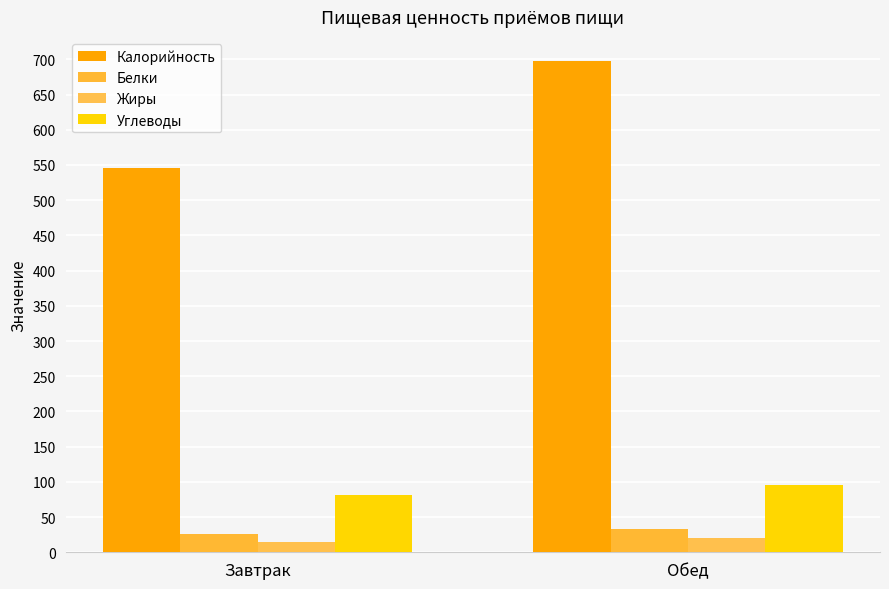

What is the value of the Углеводы bar at the 1st from the left?

82